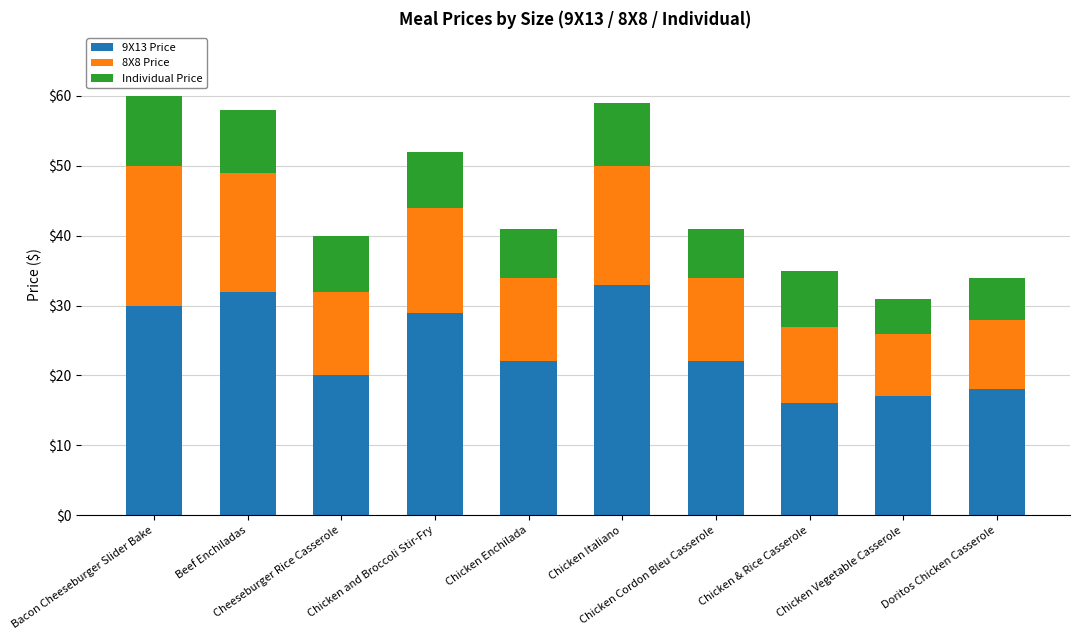

How many data points does each series have?

10